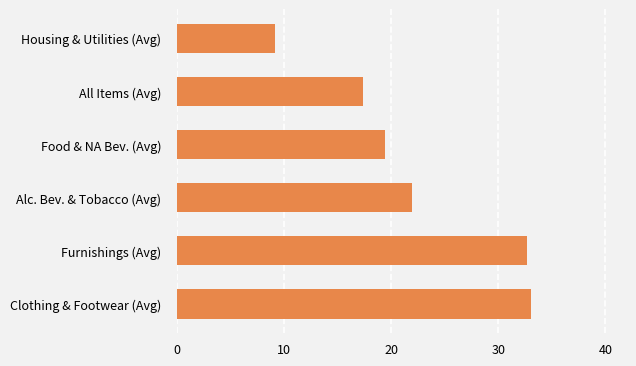

What is the difference between the maximum and minimum values?

23.9